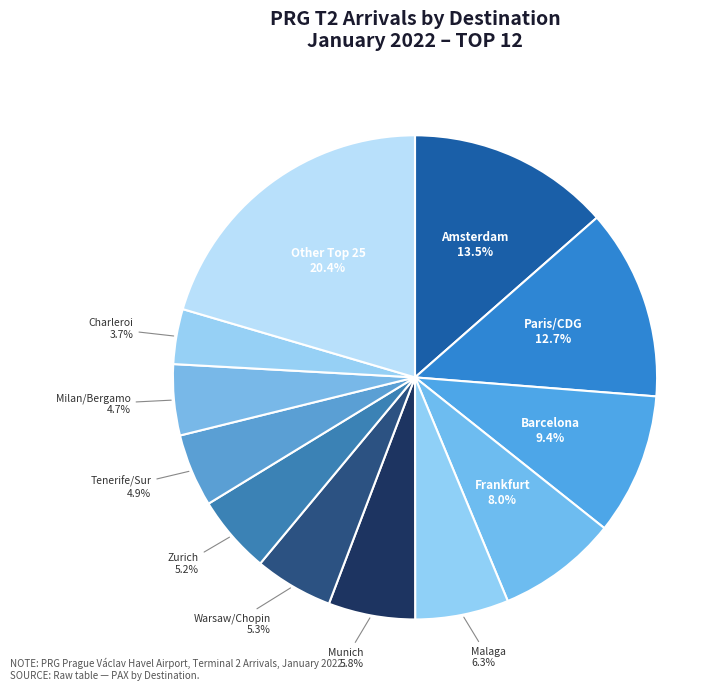

Is the sum of Warsaw/Chopin and Frankfurt greater than half?

No